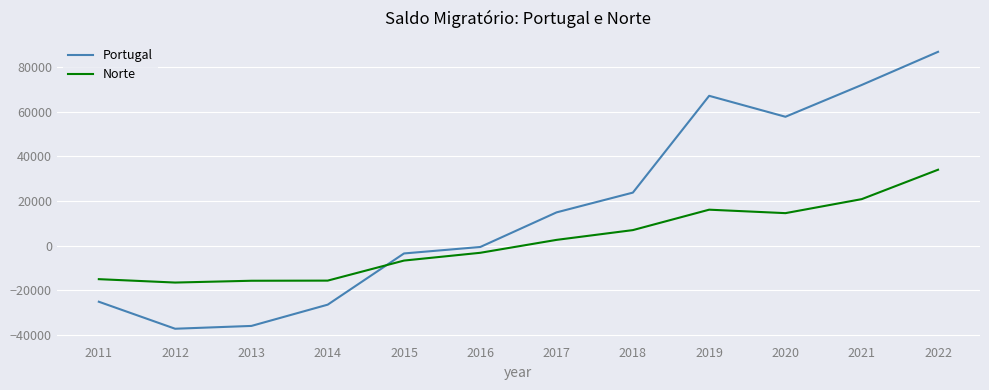

True or false: Norte and Portugal cross at least once.

True